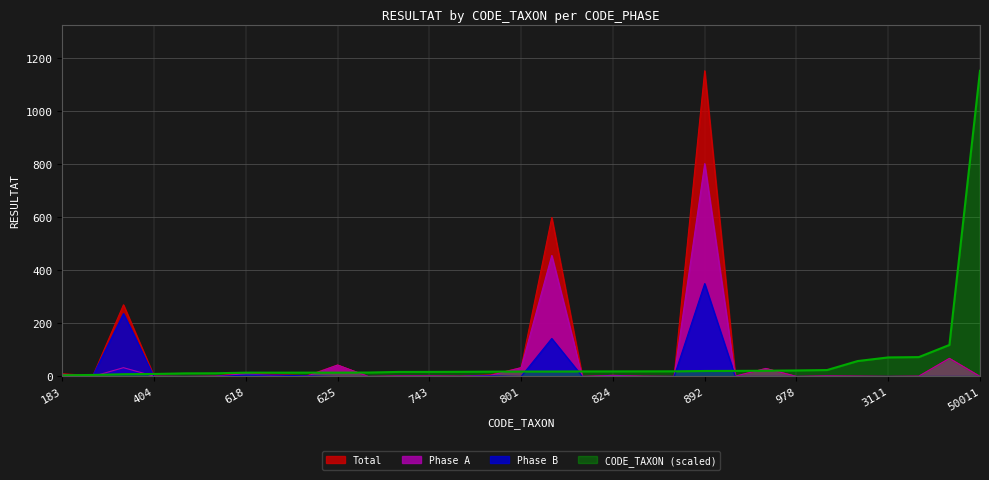

Reading left to right, what are all the values shown in this chart?

Phase A: 183=8.0	245=0.0	364=33.0	404=1.0	502=0.0	520=1.0	618=10.0	619=2.0	623=1.0	625=43.0	637=0.0	740=2.0	743=2.0	757=1.0	783=4.0	801=33.0	807=456.0	819=0.0	824=4.0	831=1.0	837=0.0	892=802.0	906=1.0	933=30.0	978=0.0	1043=2.0	2517=1.0	3111=0.0	3163=1.0	5152=68.0	50011=0.0
Phase B: 183=2.0	245=3.0	364=237.0	404=0.0	502=0.0	520=0.0	618=5.0	619=5.0	623=2.0	625=0.0	637=0.0	740=0.0	743=0.0	757=0.0	783=2.0	801=0.0	807=143.0	819=0.0	824=0.0	831=0.0	837=0.0	892=350.0	906=0.0	933=0.0	978=0.0	1043=0.0	2517=0.0	3111=0.0	3163=0.0	5152=0.0	50011=0.0
CODE_TAXON: 183=4.2	245=5.6	364=8.4	404=9.3	502=11.6	520=12.0	618=14.2	619=14.3	623=14.4	625=14.4	637=14.7	740=17.0	743=17.1	757=17.4	783=18.0	801=18.5	807=18.6	819=18.9	824=19.0	831=19.1	837=19.3	892=20.5	906=20.9	933=21.5	978=22.5	1043=24.0	2517=58.0	3111=71.7	3163=72.9	5152=118.7	50011=1152.0
Total: 183=10.0	245=3.0	364=270.0	404=1.0	502=0.0	520=1.0	618=15.0	619=7.0	623=3.0	625=43.0	637=0.0	740=2.0	743=2.0	757=1.0	783=6.0	801=33.0	807=599.0	819=0.0	824=4.0	831=1.0	837=0.0	892=1152.0	906=1.0	933=30.0	978=0.0	1043=2.0	2517=1.0	3111=0.0	3163=1.0	5152=68.0	50011=0.0